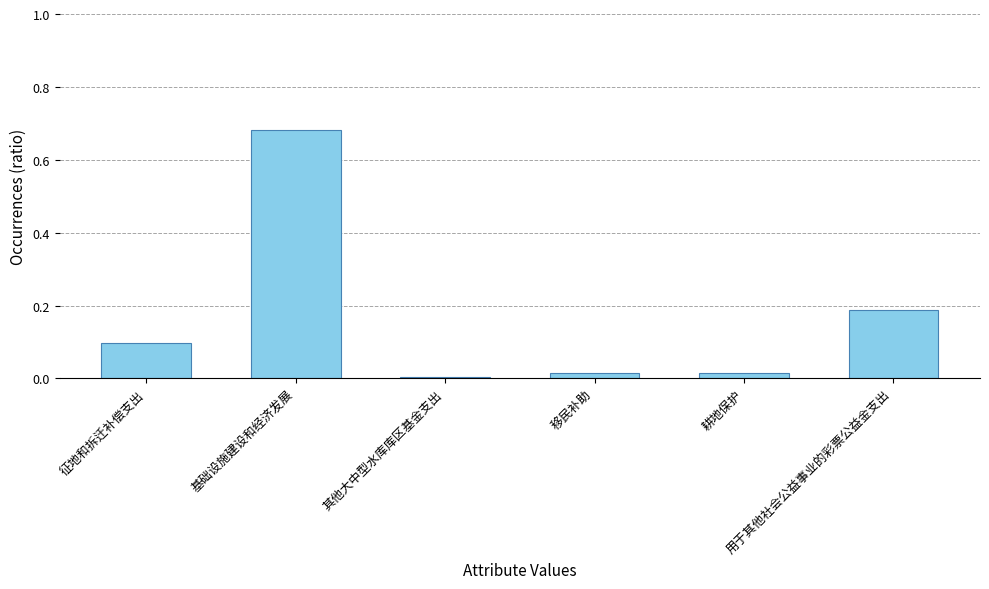

At which category does the chart reach its peak across all series?

基础设施建设和经济发展